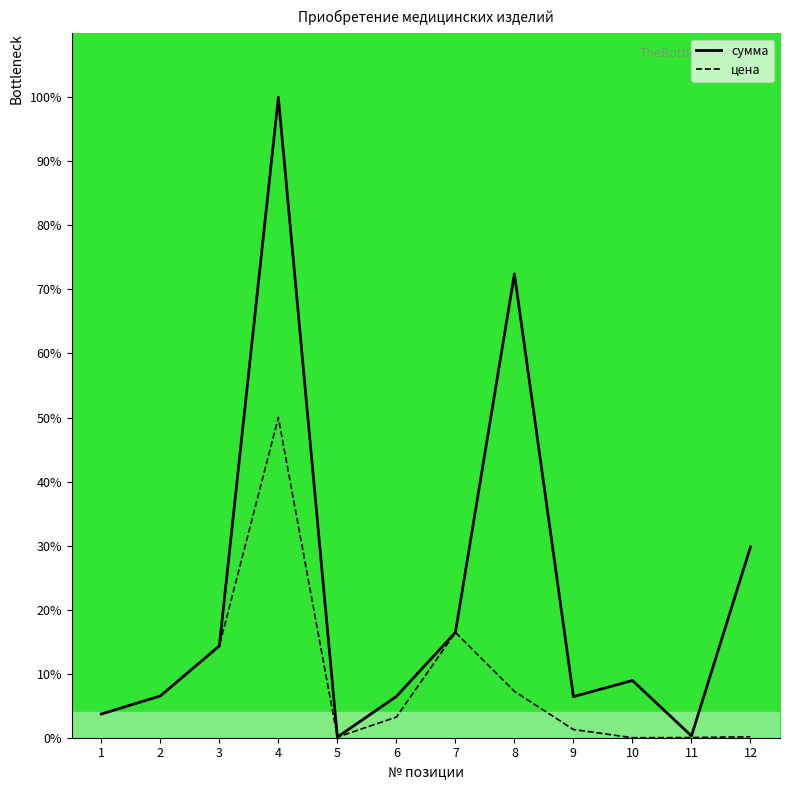

True or false: цена and сумма intersect in this chart.

False